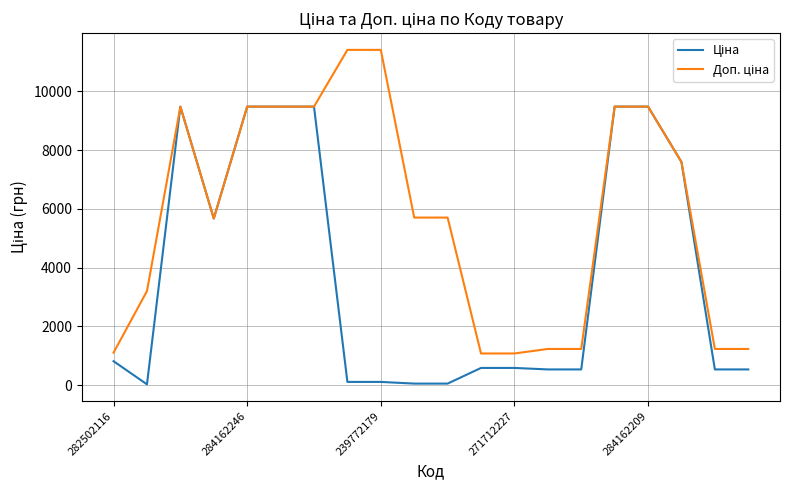

Does the chart display data point markers on the line(s)?

No